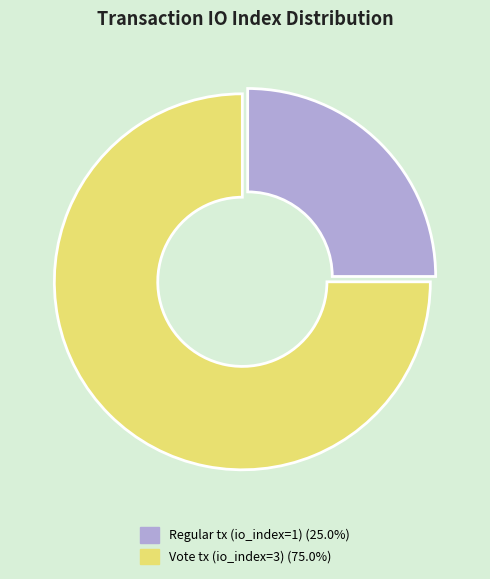

Is there a majority slice in this chart?

Yes